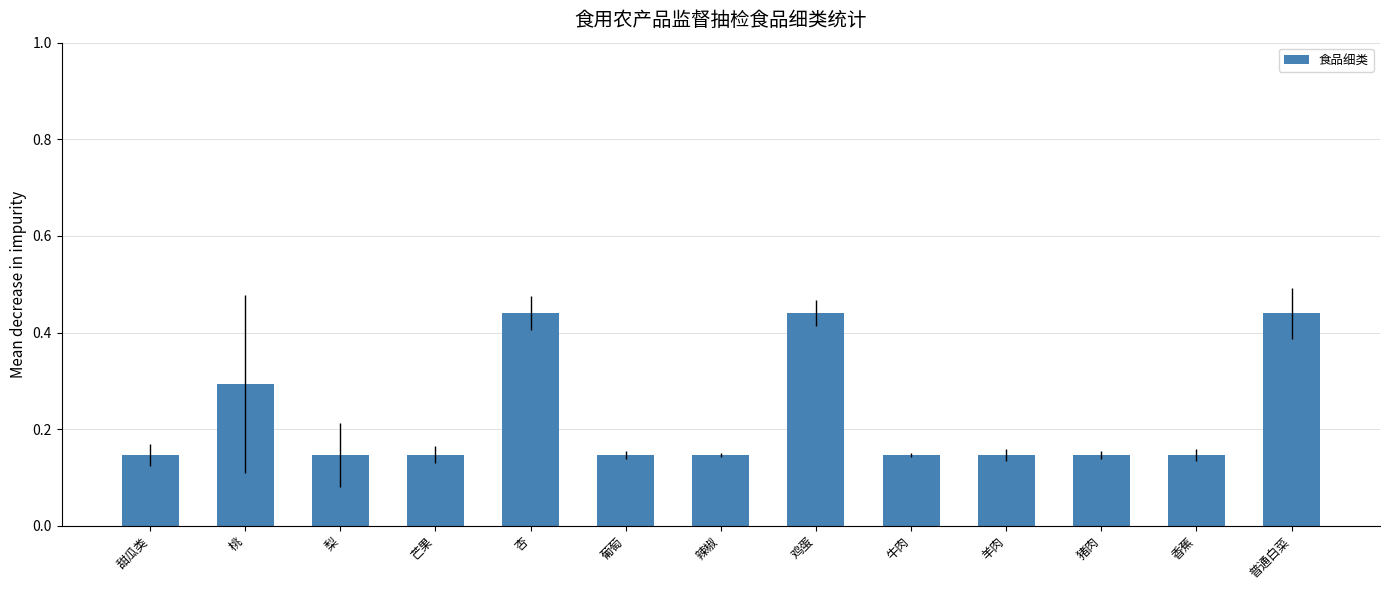

Which has a higher value, 普通白菜 or 桃?

普通白菜